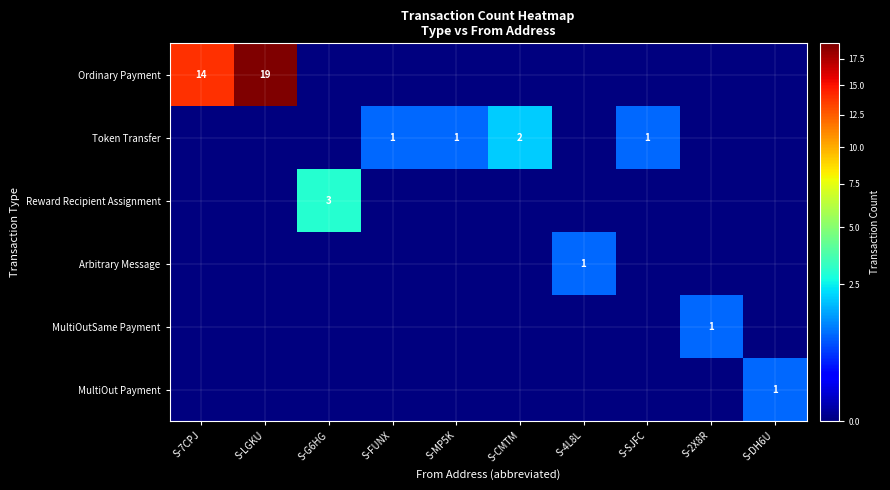

True or false: Token Transfer has a value of 2 at S-FUNX.

False